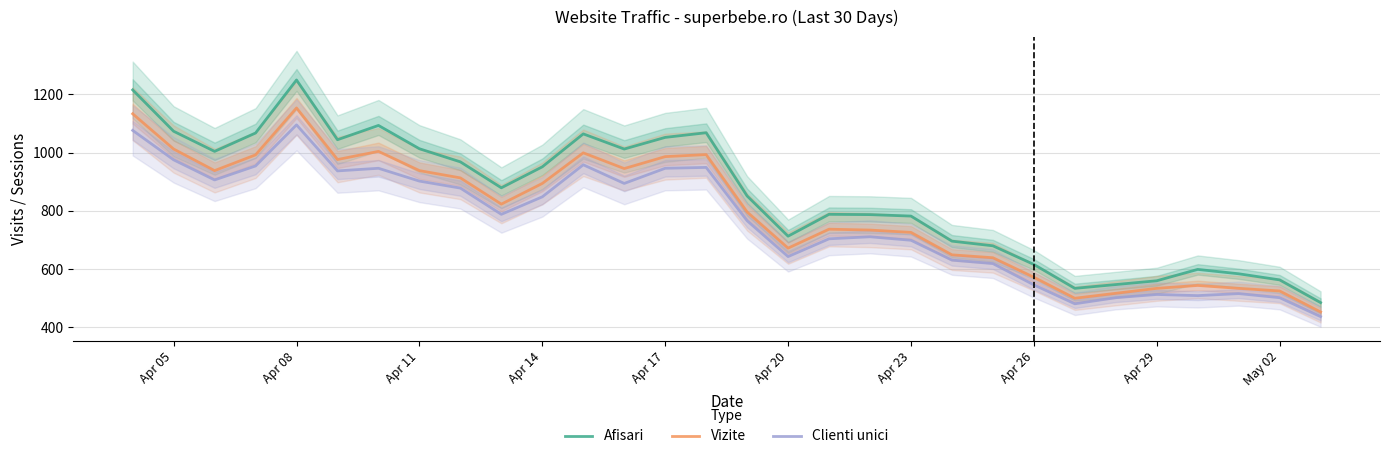

Which series has the largest range (max minus min)?

Afisari